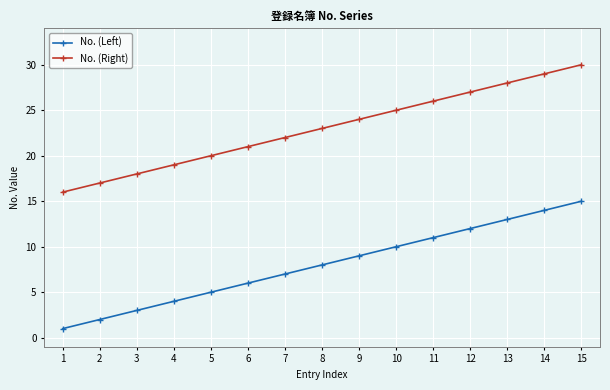

List the labels in order of No. (Left) value, smallest first.

1, 2, 3, 4, 5, 6, 7, 8, 9, 10, 11, 12, 13, 14, 15